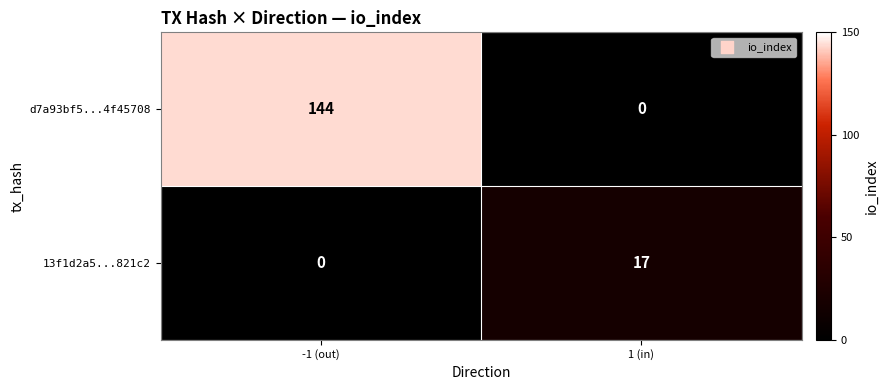

Which series changed the most between -1 (out) and 1 (in)?

d7a93bf5...4f45708